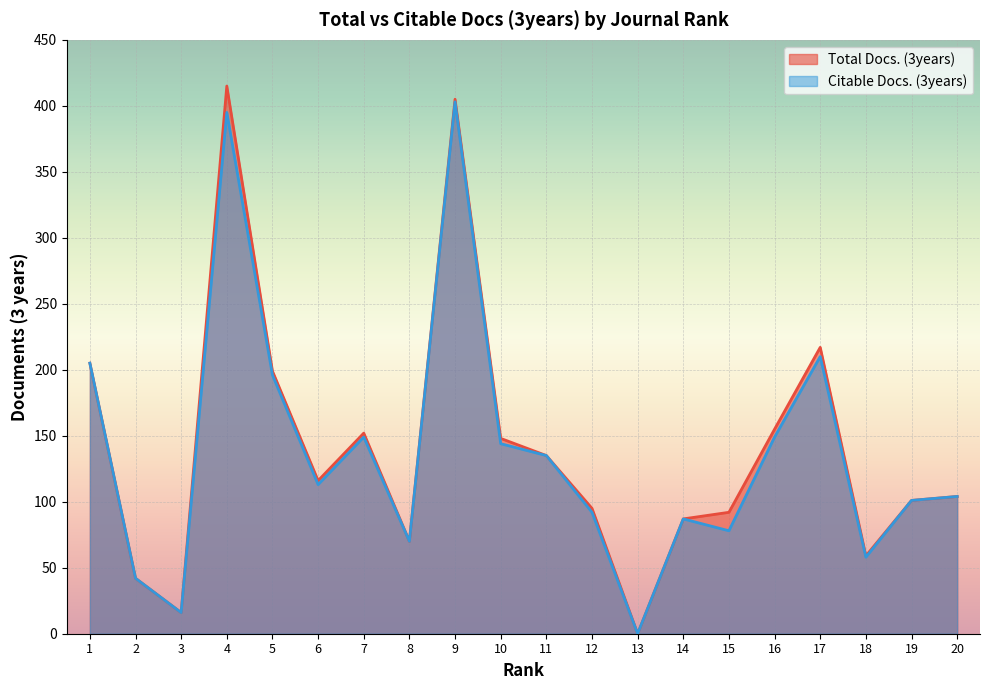

What is the maximum value for Citable Docs. (3years)?

403